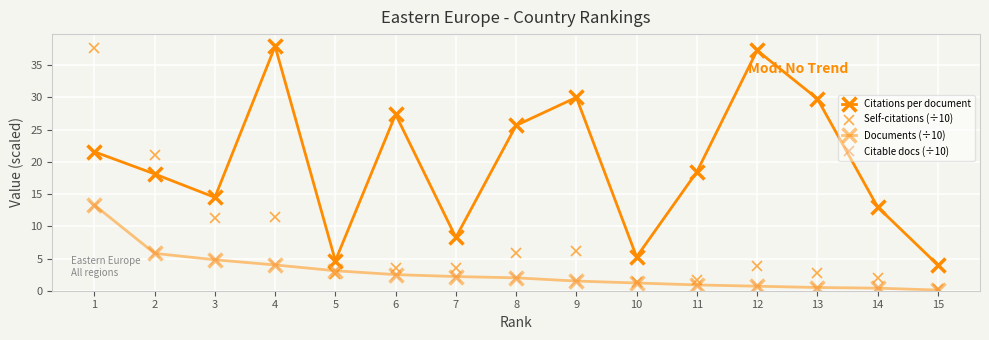

What is the average value of the Documents (÷10) series?

2.9